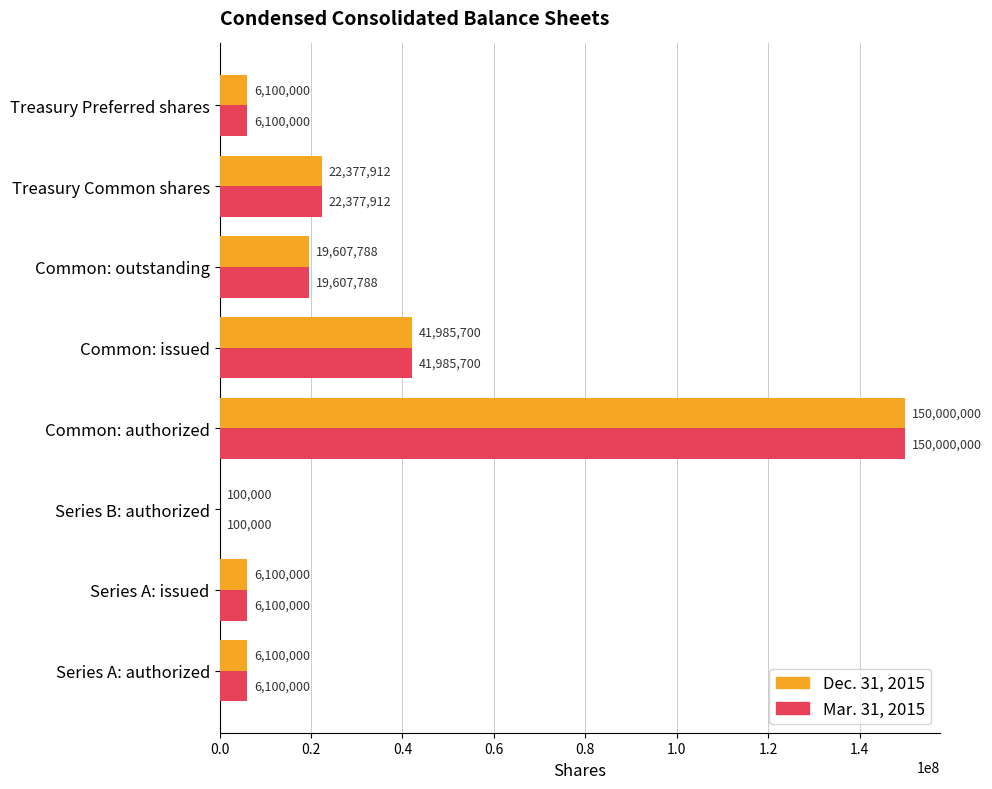

At which category does the chart reach its peak across all series?

Common: authorized